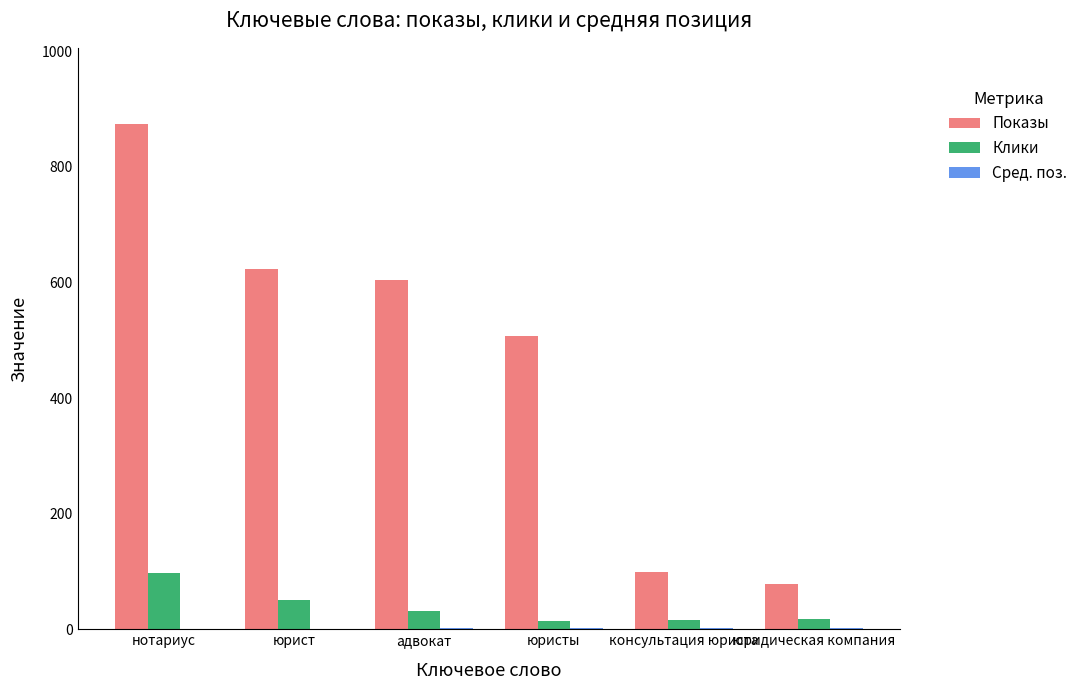

Which series changed the most between нотариус and юристы?

Показы